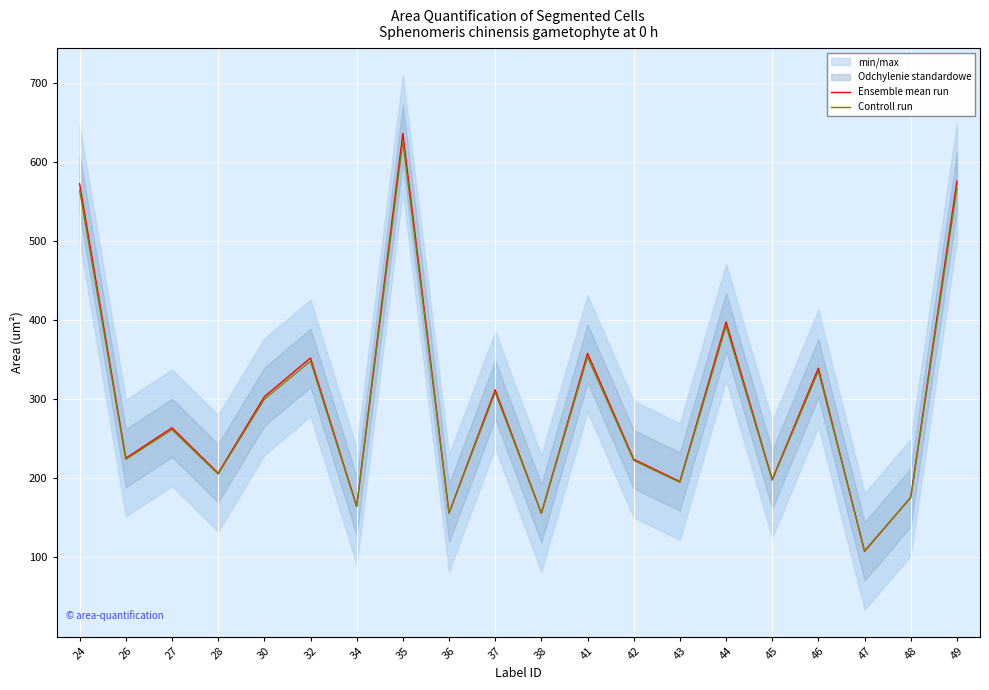

The Ensemble mean run series shows 1010.1 at 24. True or false?

False